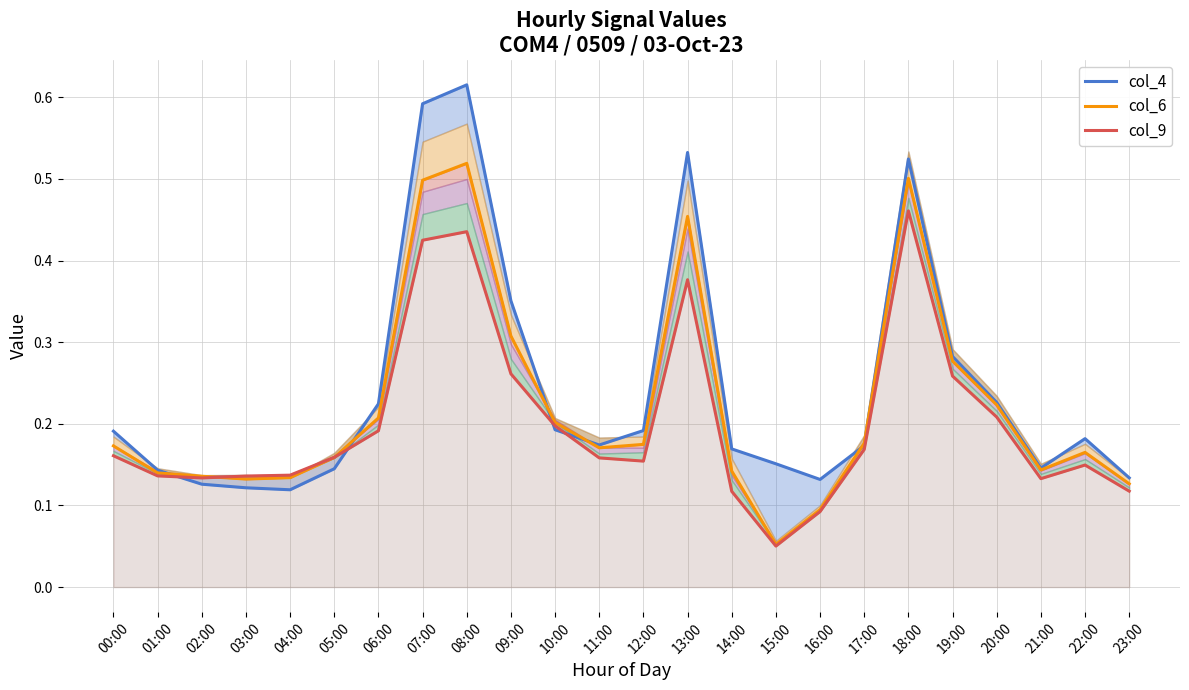

Which series has the largest total across all categories?

col_4